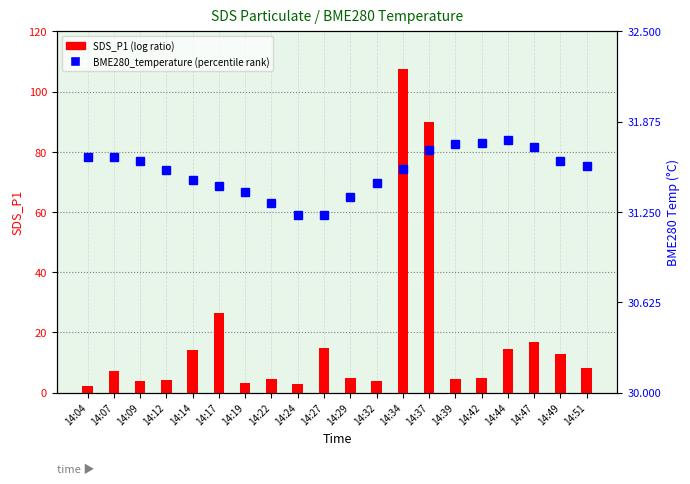

Rank the series at 14:34 from highest to lowest value.

SDS_P1 (log ratio), BME280_temperature (percentile rank)